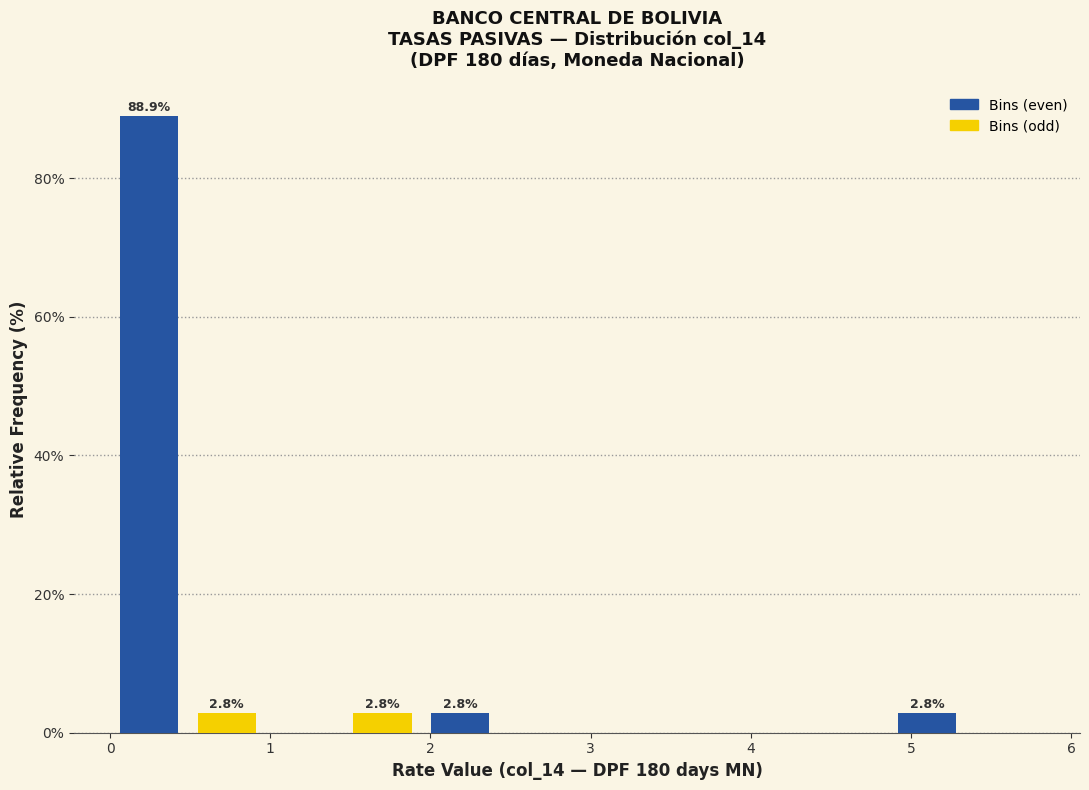

Over which range of the x-axis is the bar tallest?

0.0 to 0.5